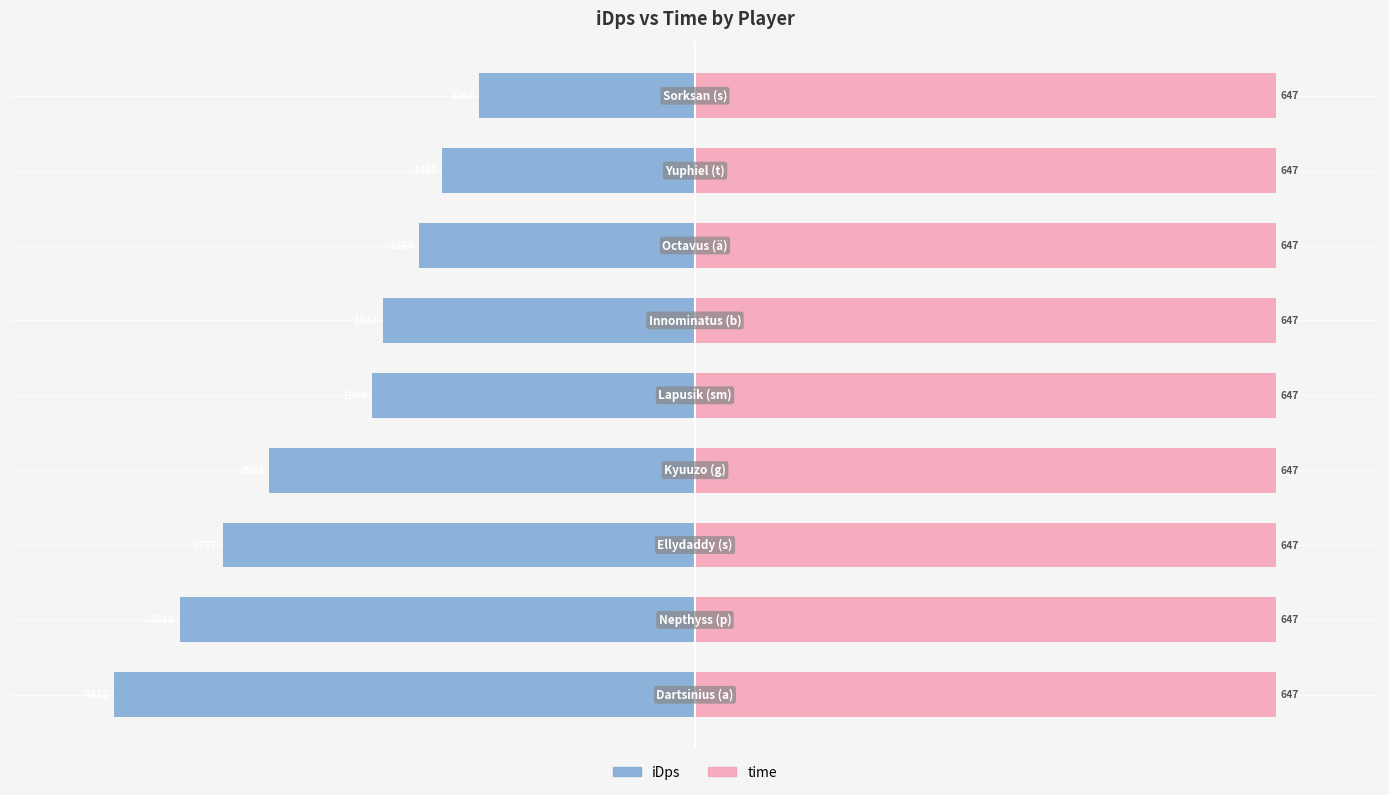

What is the lowest value of the iDps series?

-3411.9